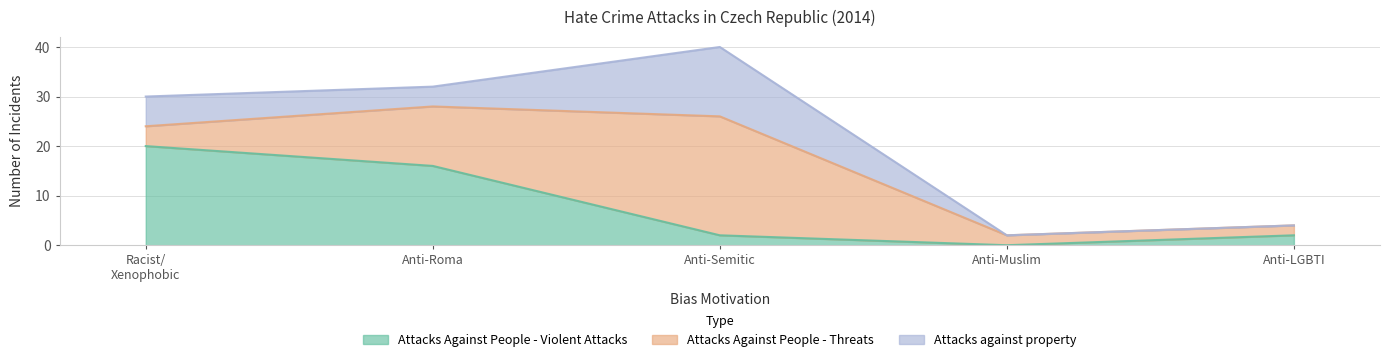

Which category has the highest value in the Attacks Against People - Violent Attacks series?

Racist/
Xenophobic